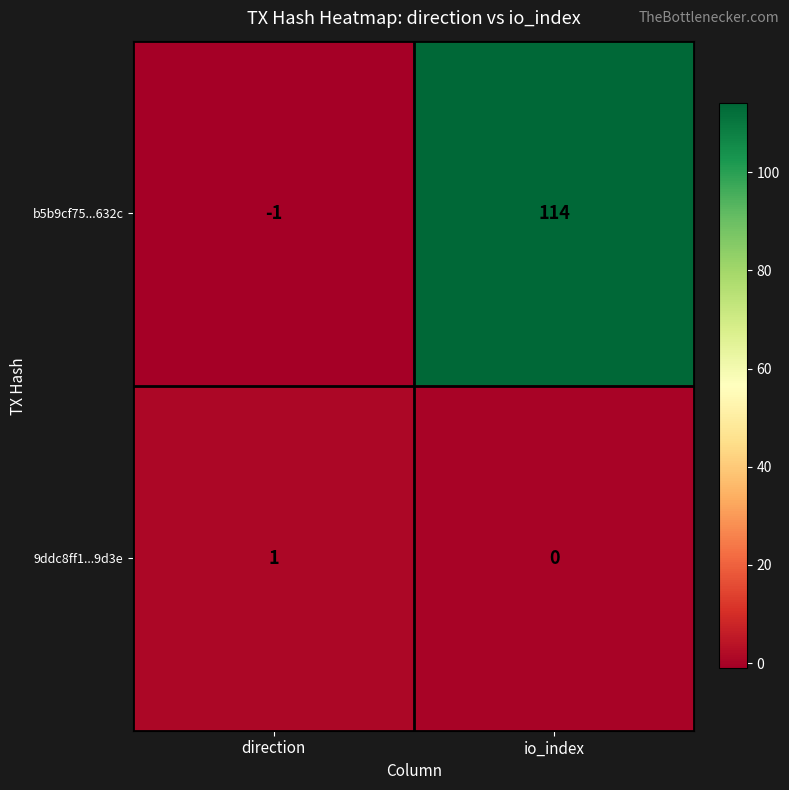

At which label does 9ddc8ff1...9d3e reach its peak?

direction